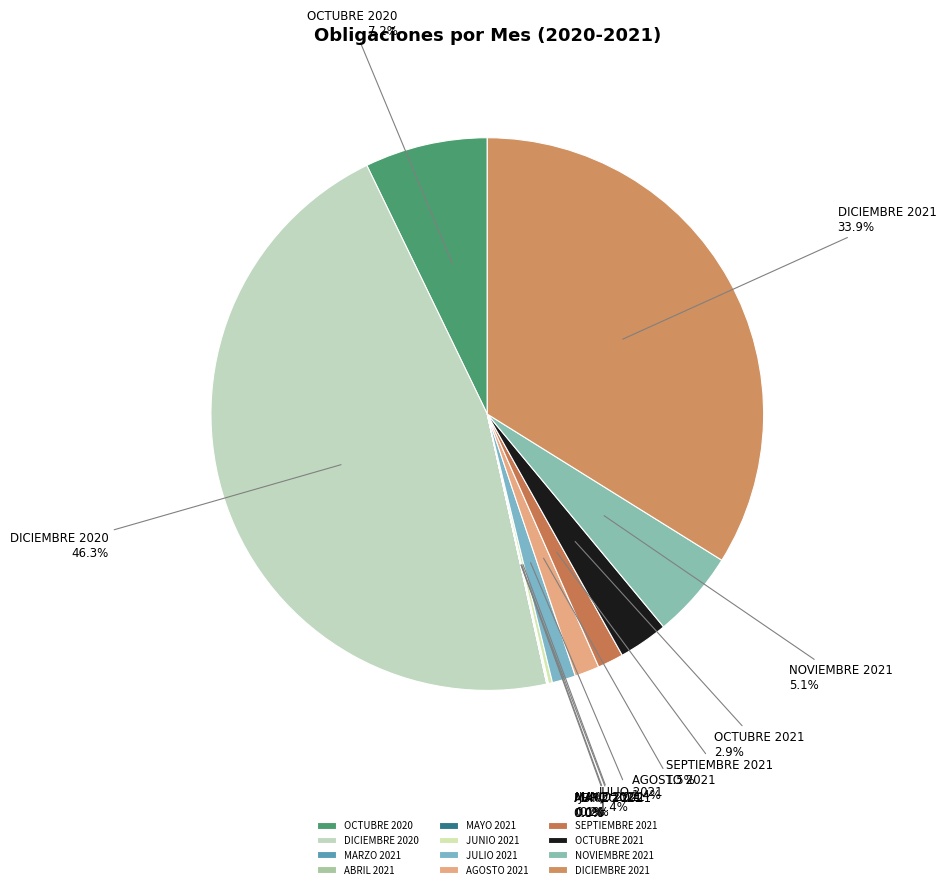

Which slice is the largest?

DICIEMBRE 2020